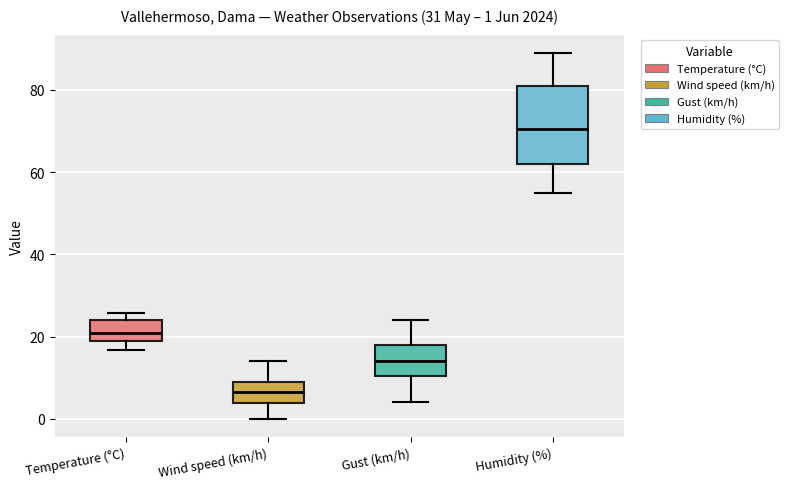

Comparing the boxes themselves (not the whiskers), which one is the tallest?

Humidity (%)